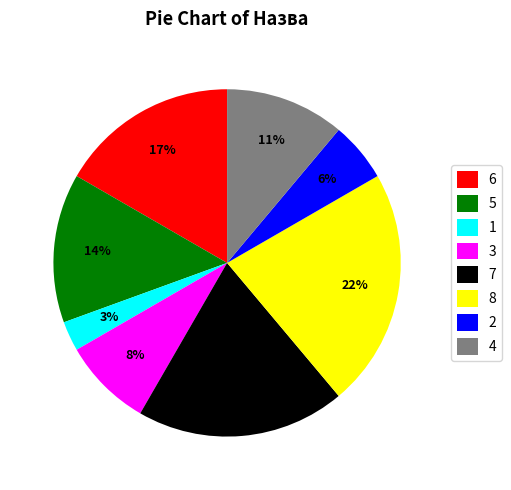

What is the largest slice in the pie chart?

8